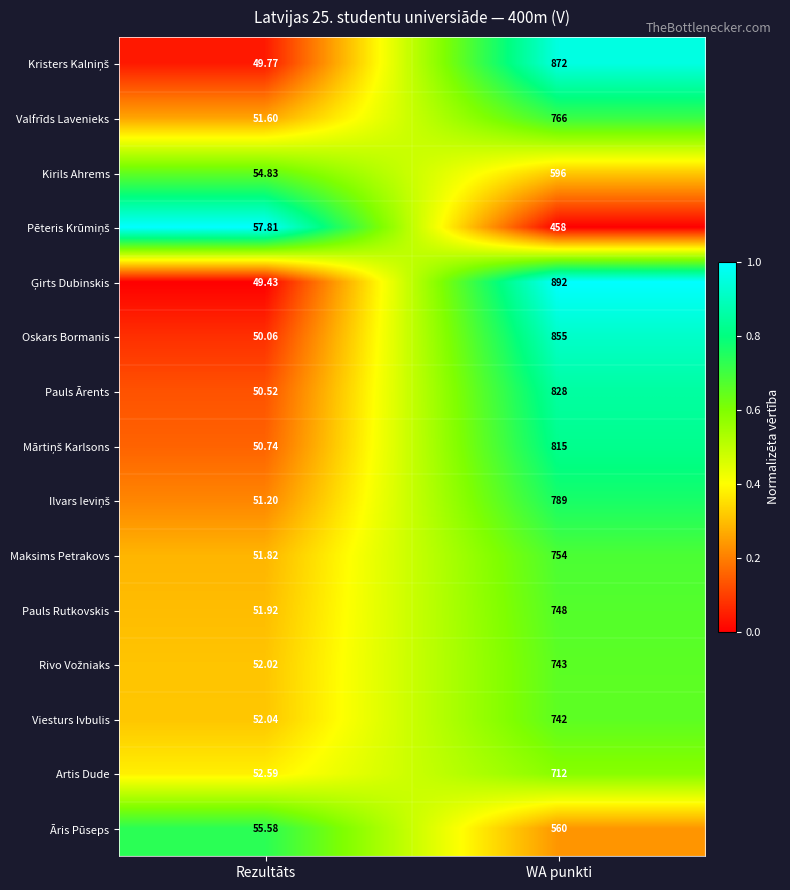

Which category has the highest value in the Āris Pūseps series?

WA punkti